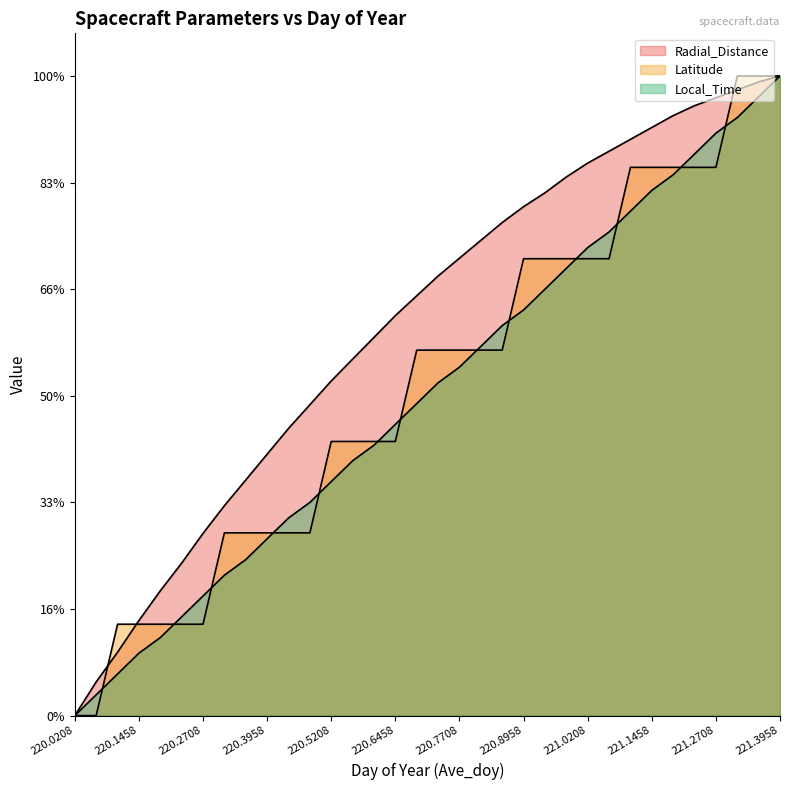

Reading right to left, list all the values displayed in this chart.

Radial_Distance: 221.3958=15.0	221.3542=14.9	221.3125=14.7	221.2708=14.5	221.2292=14.3	221.1875=14.1	221.1458=13.8	221.1042=13.5	221.0625=13.2	221.0208=13.0	220.9792=12.6	220.9375=12.3	220.8958=11.9	220.8542=11.6	220.8125=11.1	220.7708=10.7	220.7292=10.3	220.6875=9.8	220.6458=9.4	220.6042=8.9	220.5625=8.4	220.5208=7.8	220.4792=7.3	220.4375=6.7	220.3958=6.1	220.3542=5.5	220.3125=4.9	220.2708=4.3	220.2292=3.6	220.1875=2.9	220.1458=2.2	220.1042=1.5	220.0625=0.8	220.0208=0.0
Latitude: 221.3958=15.0	221.3542=15.0	221.3125=15.0	221.2708=12.9	221.2292=12.9	221.1875=12.9	221.1458=12.9	221.1042=12.9	221.0625=10.7	221.0208=10.7	220.9792=10.7	220.9375=10.7	220.8958=10.7	220.8542=8.6	220.8125=8.6	220.7708=8.6	220.7292=8.6	220.6875=8.6	220.6458=6.4	220.6042=6.4	220.5625=6.4	220.5208=6.4	220.4792=4.3	220.4375=4.3	220.3958=4.3	220.3542=4.3	220.3125=4.3	220.2708=2.1	220.2292=2.1	220.1875=2.1	220.1458=2.1	220.1042=2.1	220.0625=0.0	220.0208=0.0
Local_Time: 221.3958=15.0	221.3542=14.5	221.3125=14.0	221.2708=13.7	221.2292=13.2	221.1875=12.7	221.1458=12.3	221.1042=11.8	221.0625=11.3	221.0208=11.0	220.9792=10.5	220.9375=10.0	220.8958=9.5	220.8542=9.1	220.8125=8.7	220.7708=8.2	220.7292=7.8	220.6875=7.3	220.6458=6.8	220.6042=6.3	220.5625=6.0	220.5208=5.5	220.4792=5.0	220.4375=4.6	220.3958=4.1	220.3542=3.7	220.3125=3.3	220.2708=2.8	220.2292=2.3	220.1875=1.8	220.1458=1.5	220.1042=1.0	220.0625=0.5	220.0208=0.0